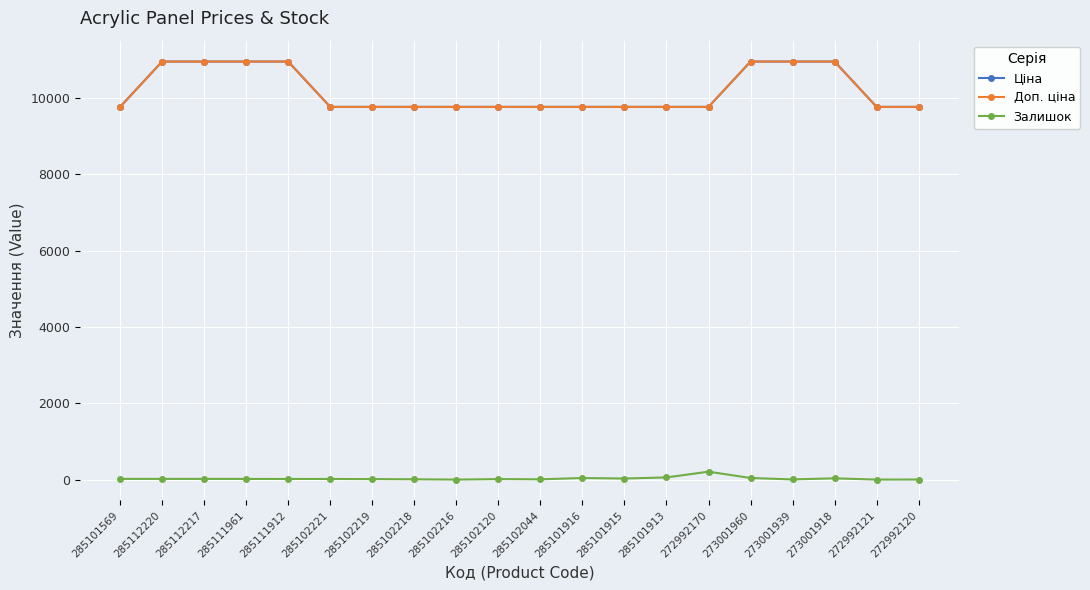

Does the chart display data point markers on the line(s)?

Yes